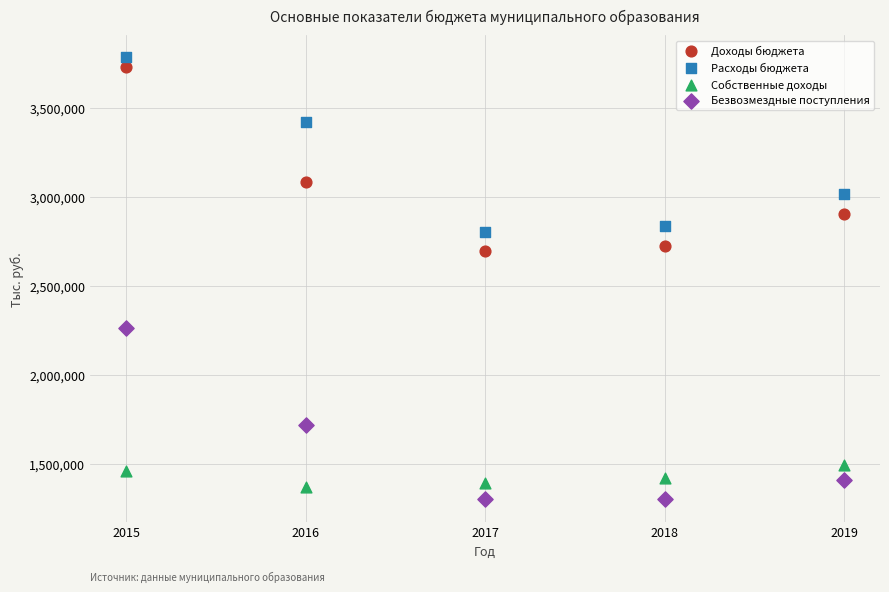

Which series contains the lowest Y value?

Безвозмездные поступления